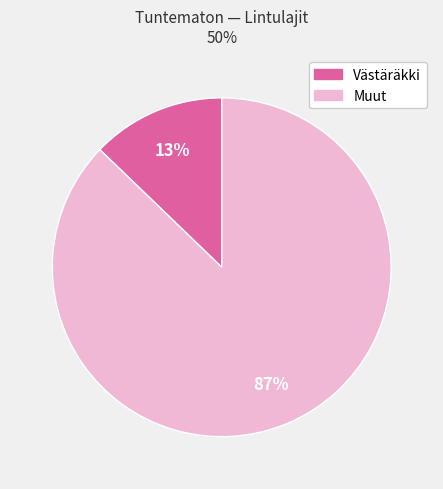

Is there any slice that represents more than half of the pie?

Yes